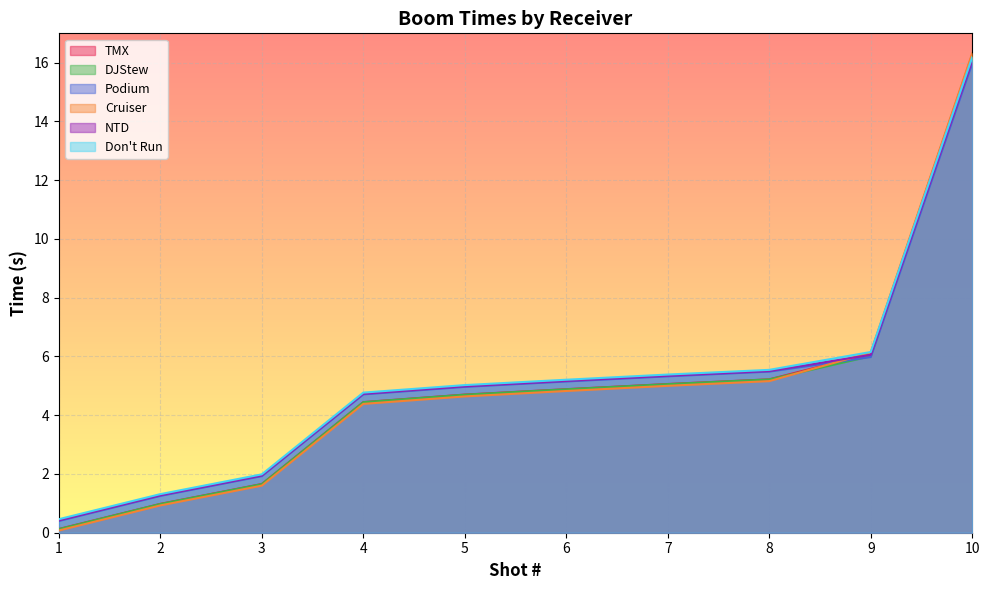

What is the total value across all series at 8?

32.1